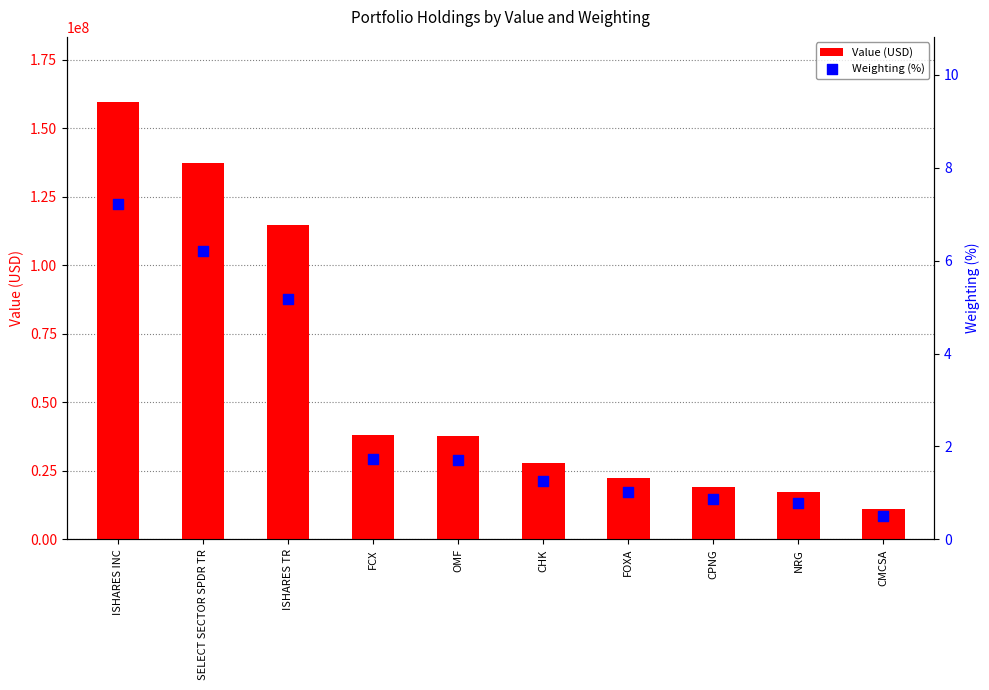

Which series has the largest total across all categories?

Value (USD)